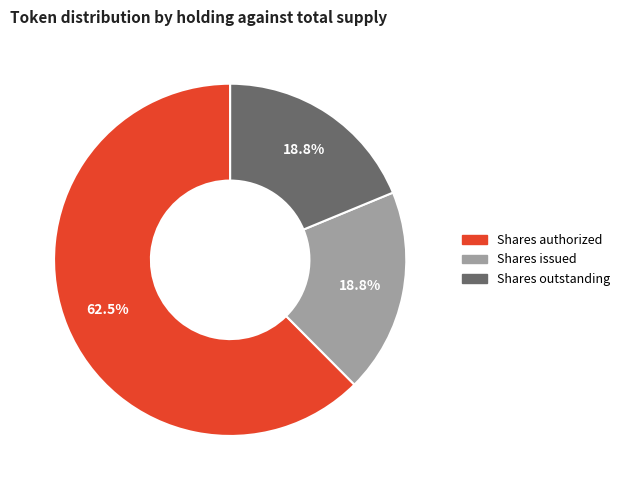

Count the number of slices in the pie.

3